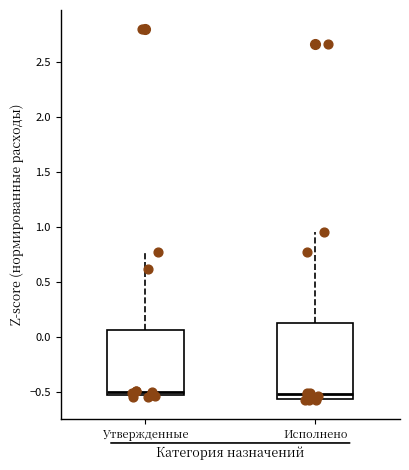

Where is the lower edge of the box for Утвержденные on the y-axis? The values are not printed on the chart, so give them approximately, as read against the axis.

-0.55